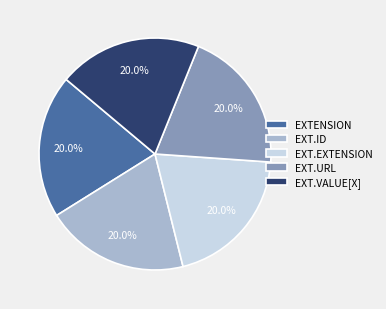

Does any single category account for the majority?

No